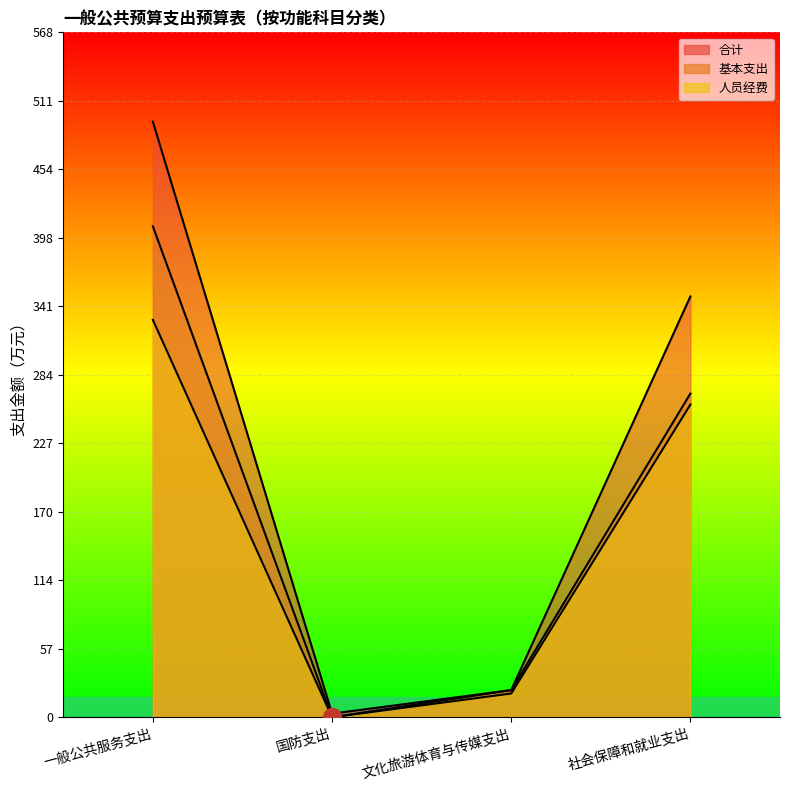

What is the maximum value shown in the chart?

493.9